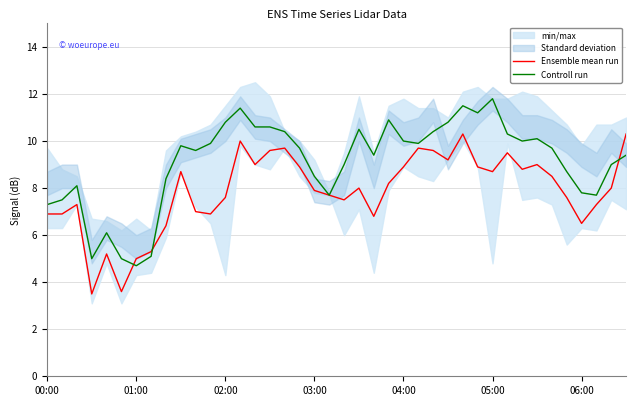

What is the highest value of the Ensemble mean run series?

10.3